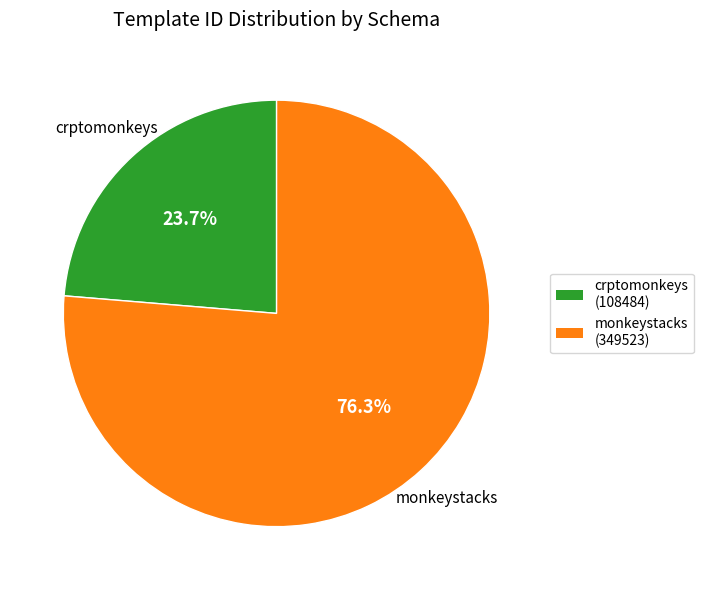

What percentage is the monkeystacks (349523) slice, to the nearest percent?

76%